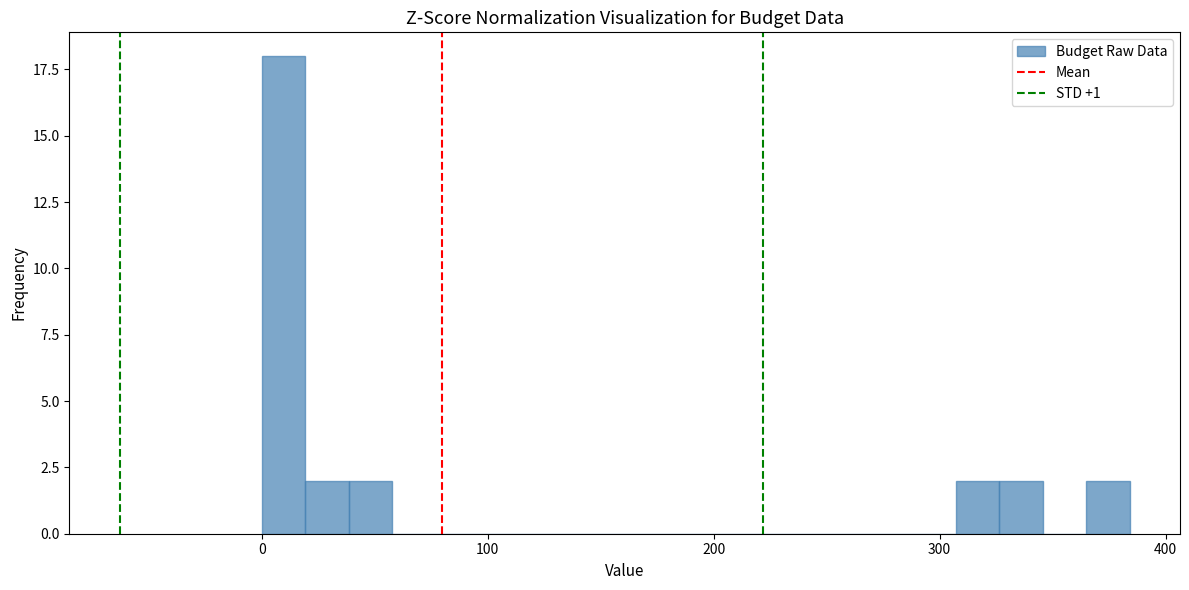

Around what value on the x-axis is the tallest bar? Give the approximate position of its centre, as read against the axis.

10